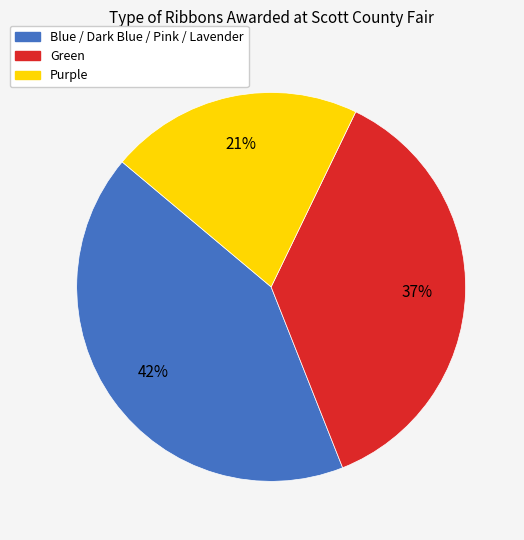

Count the number of slices in the pie.

3